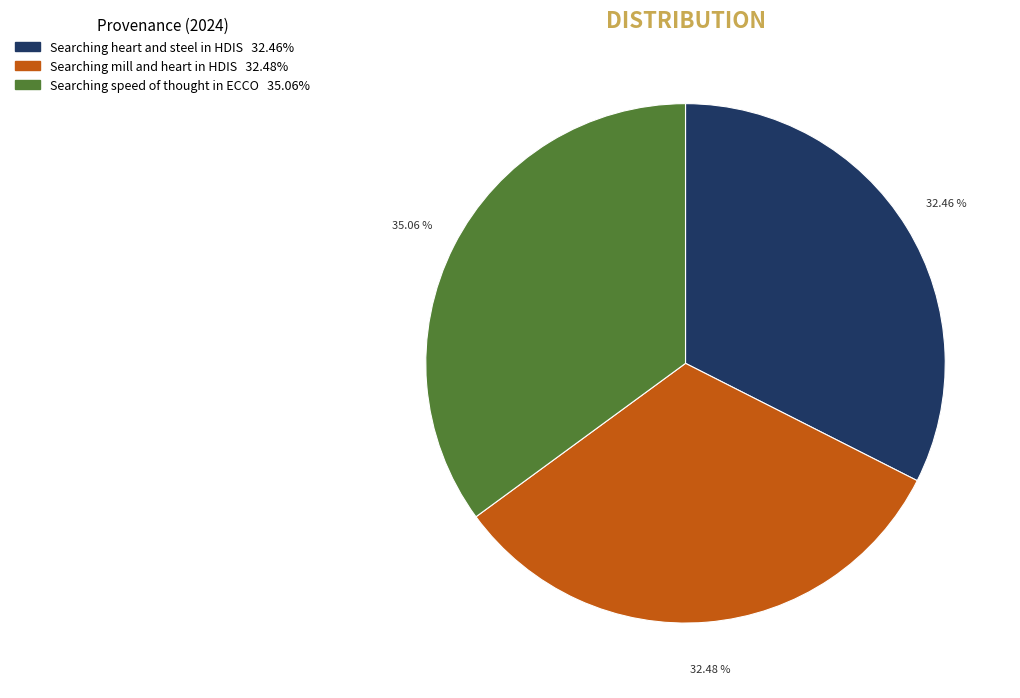

Is there a majority slice in this chart?

No